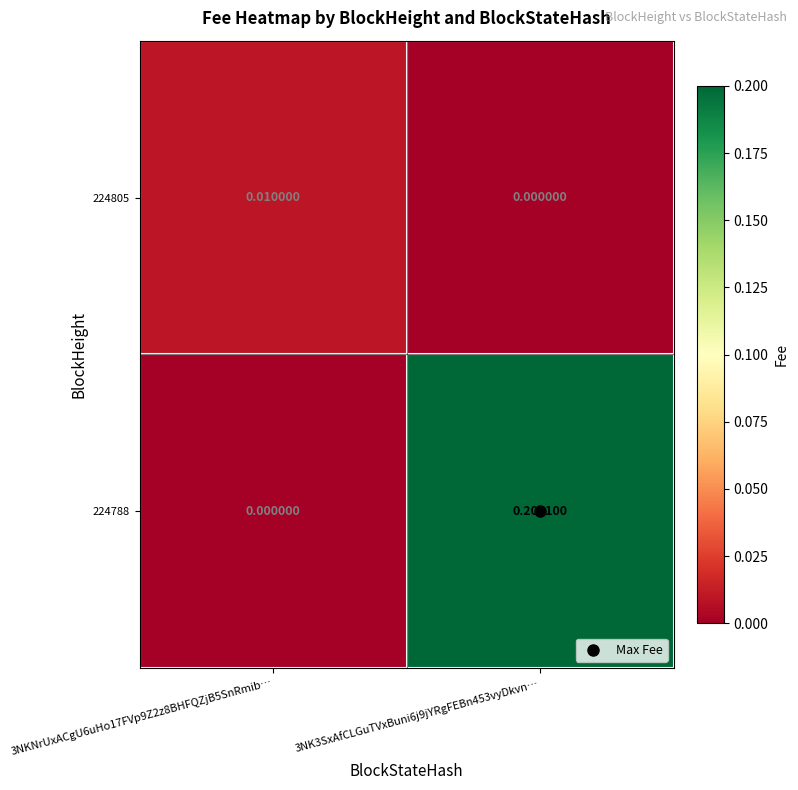

Between 3NKNrUxACgU6uHo17FVp9Z2z8BHFQZjB5SnRmib… and 3NK3SxAfCLGuTVxBuni6j9jYRgFEBn453vyDkvn…, which series saw the biggest shift?

224788